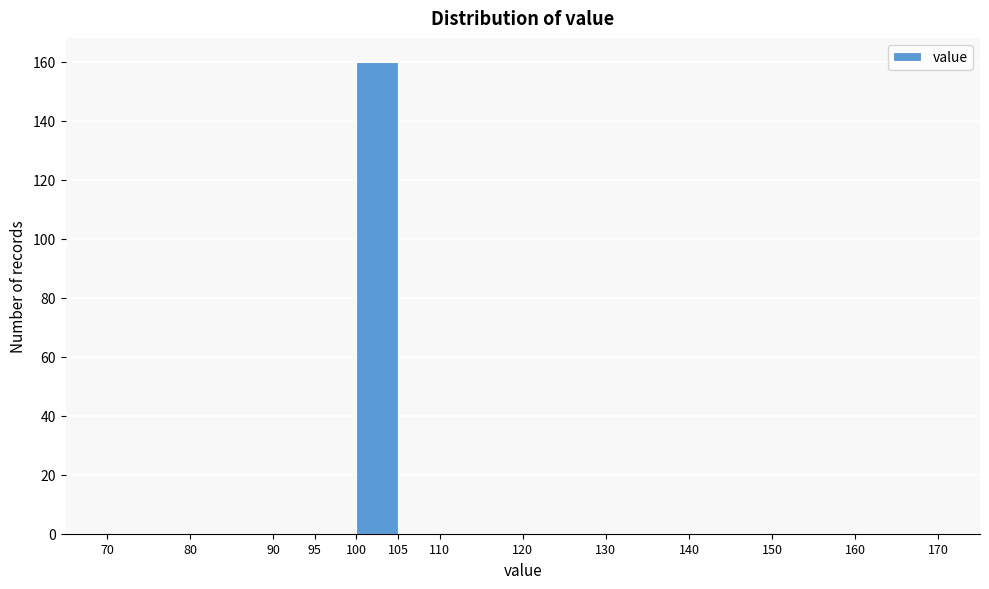

Reading left to right, list every bar in this chart as the range it spans on the x-axis followed by its height. The values are not printed on the chart, so give them approximately, as read against the axis.

70 to 80: 0
80 to 90: 0
90 to 95: 0
95 to 100: 0
100 to 105: 160
105 to 110: 0
110 to 120: 0
120 to 130: 0
130 to 140: 0
140 to 150: 0
150 to 160: 0
160 to 170: 0